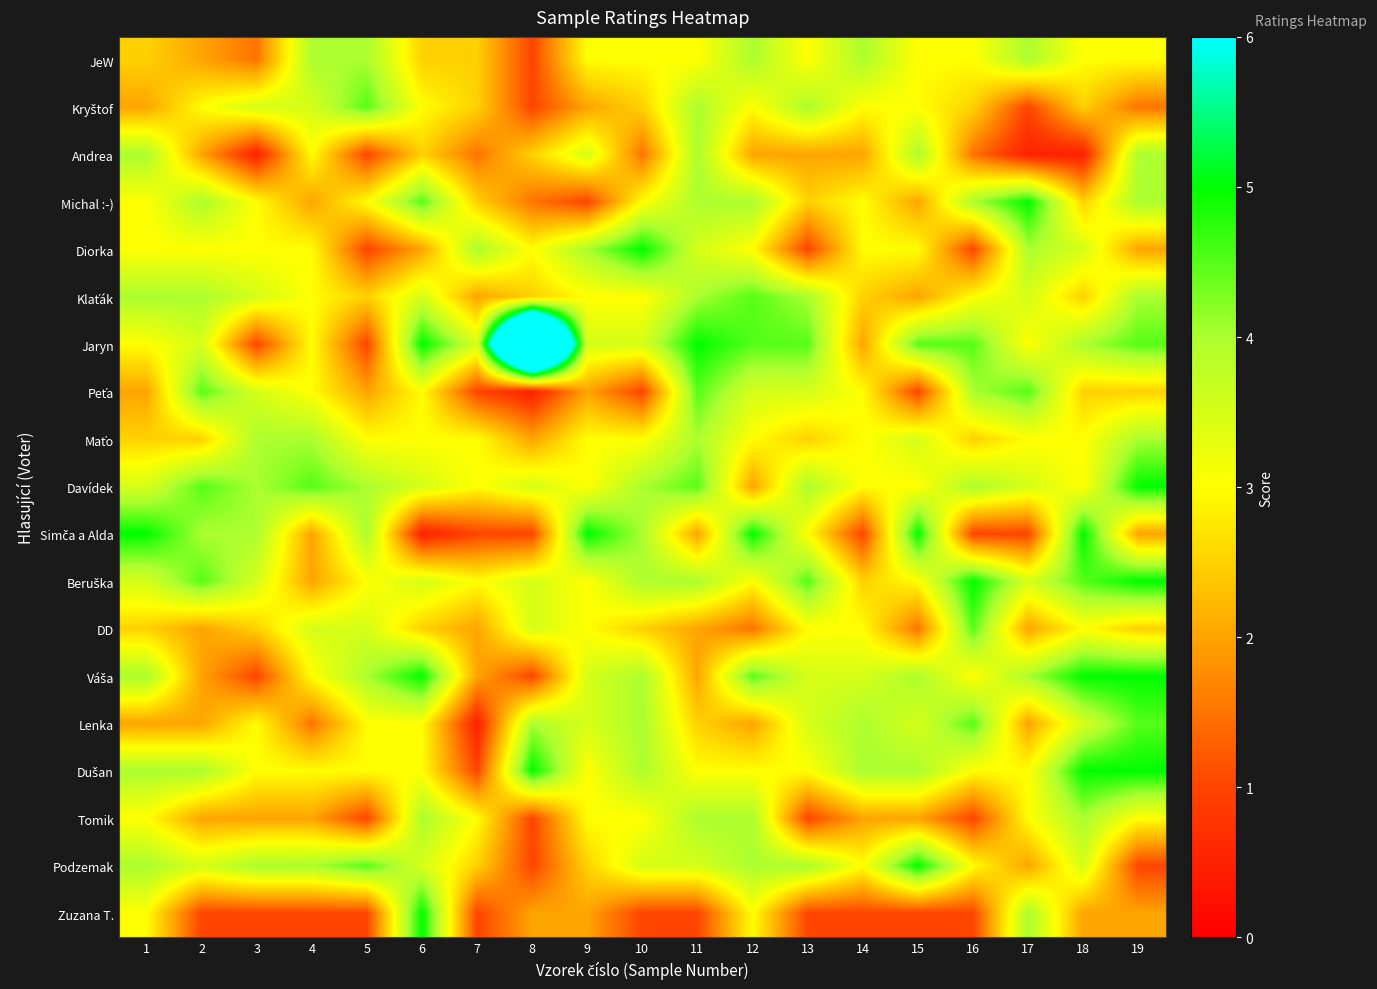

What is the spread (max minus min) of values at 13?

3.5